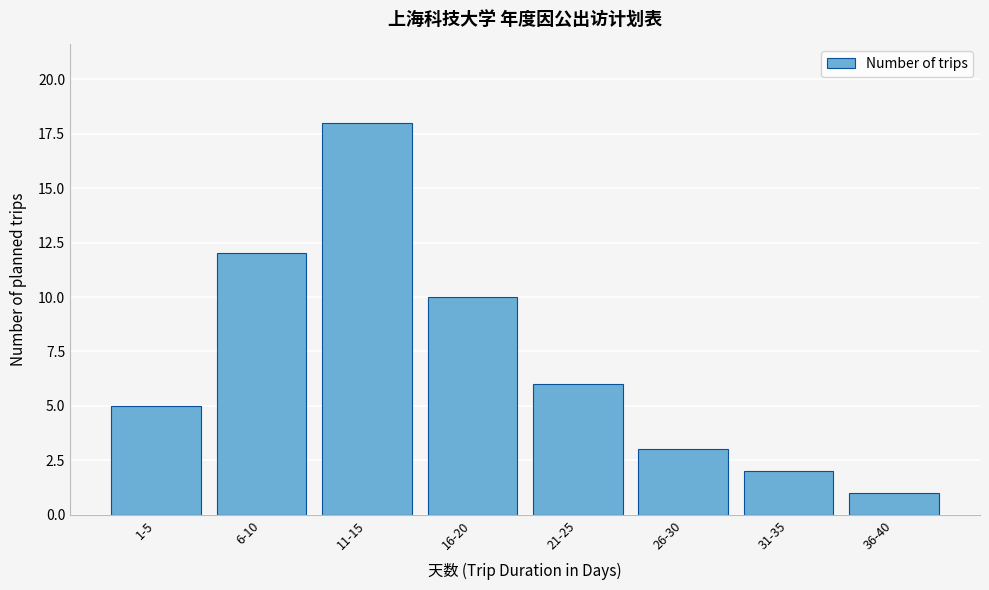

Reading left to right, list all the values displayed in this chart.

5	12	18	10	6	3	2	1